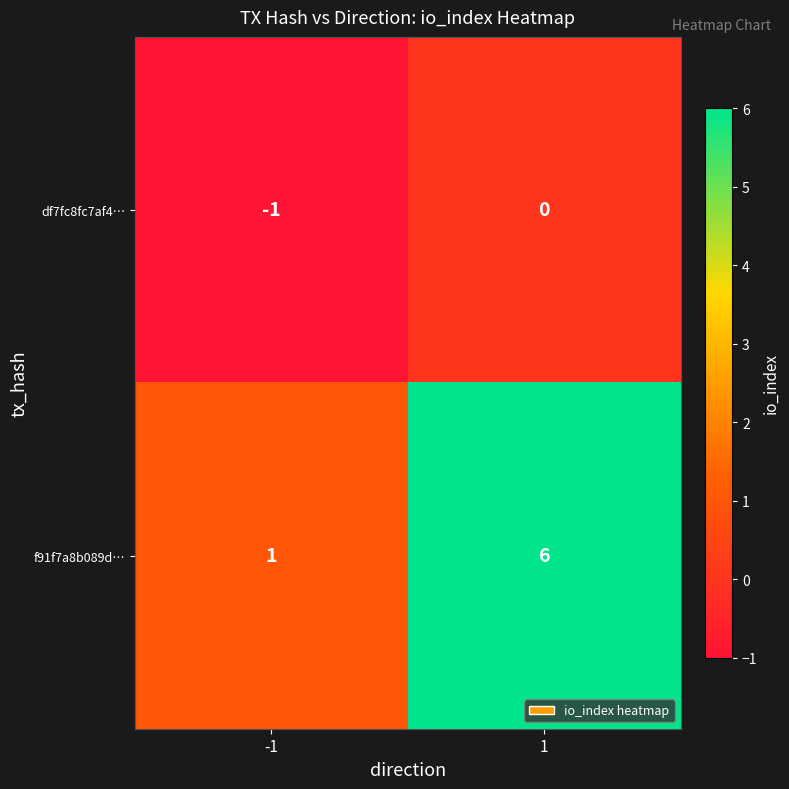

Is it true that df7fc8fc7af4… equals -1 at -1?

True